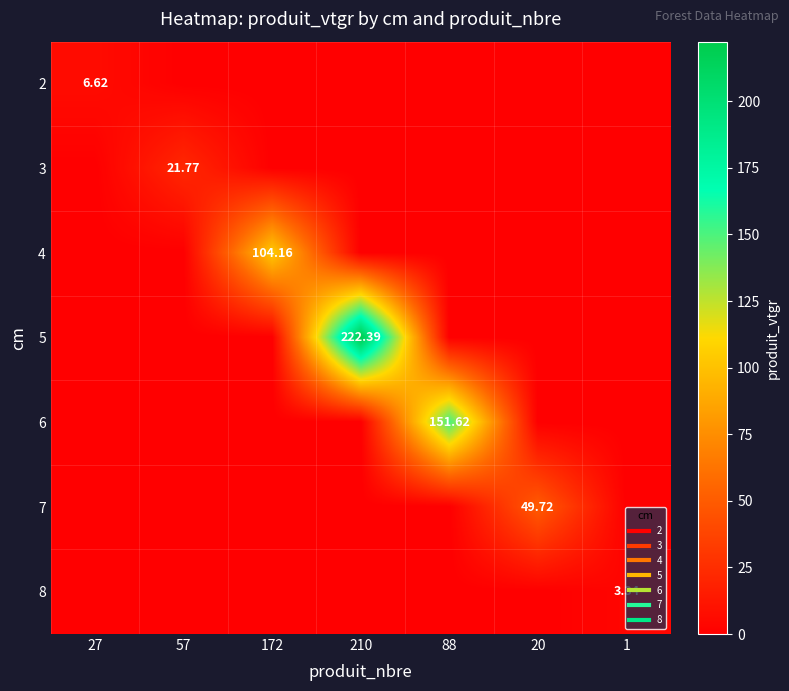

List the series in order of their peak value, lowest first.

8, 2, 3, 7, 4, 6, 5